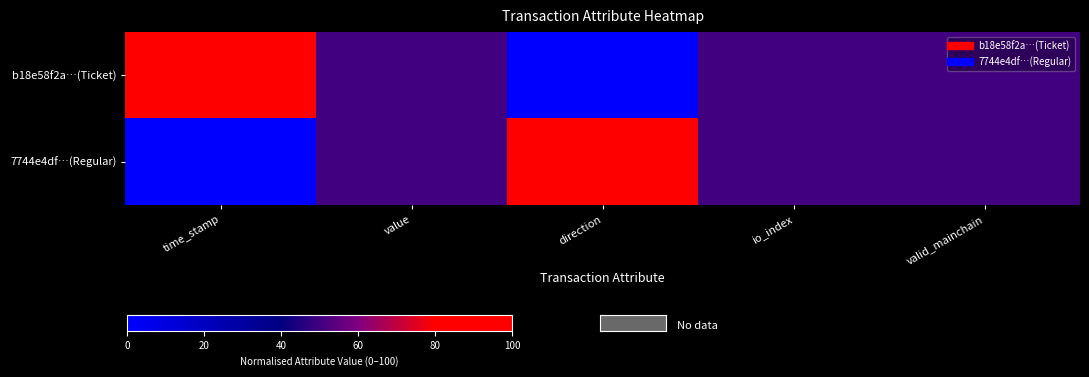

Which series has the widest spread of values?

b18e58f2a…(Ticket)